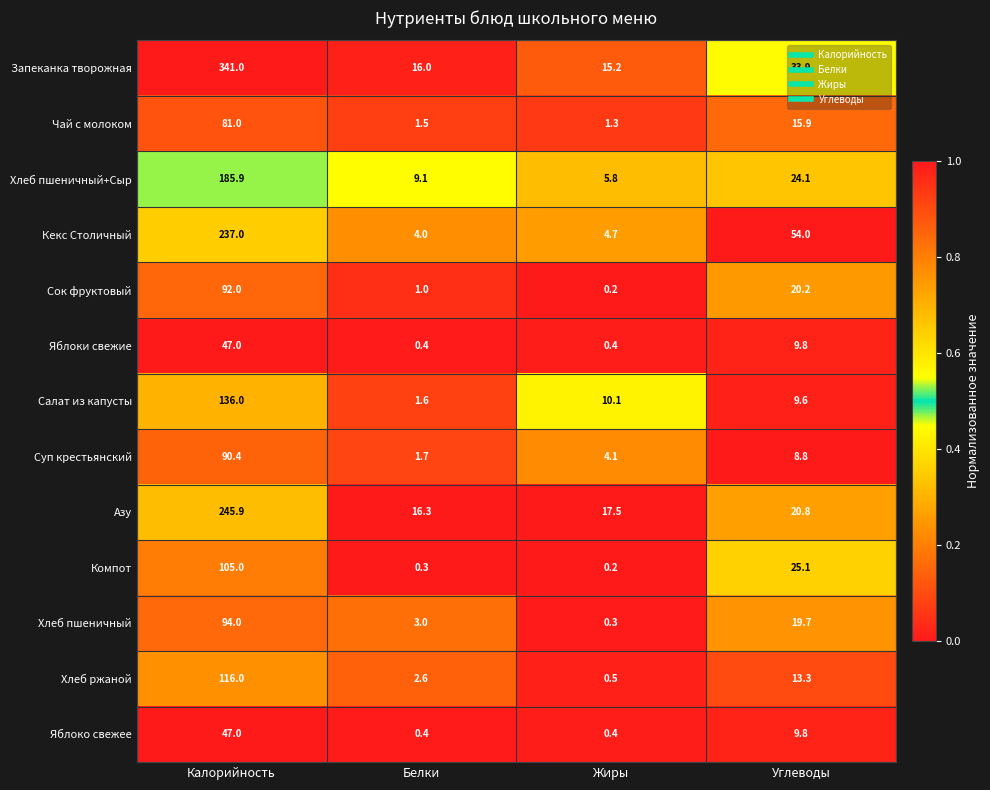

What is the sum of the Чай с молоком values at Калорийность and Жиры?

82.3